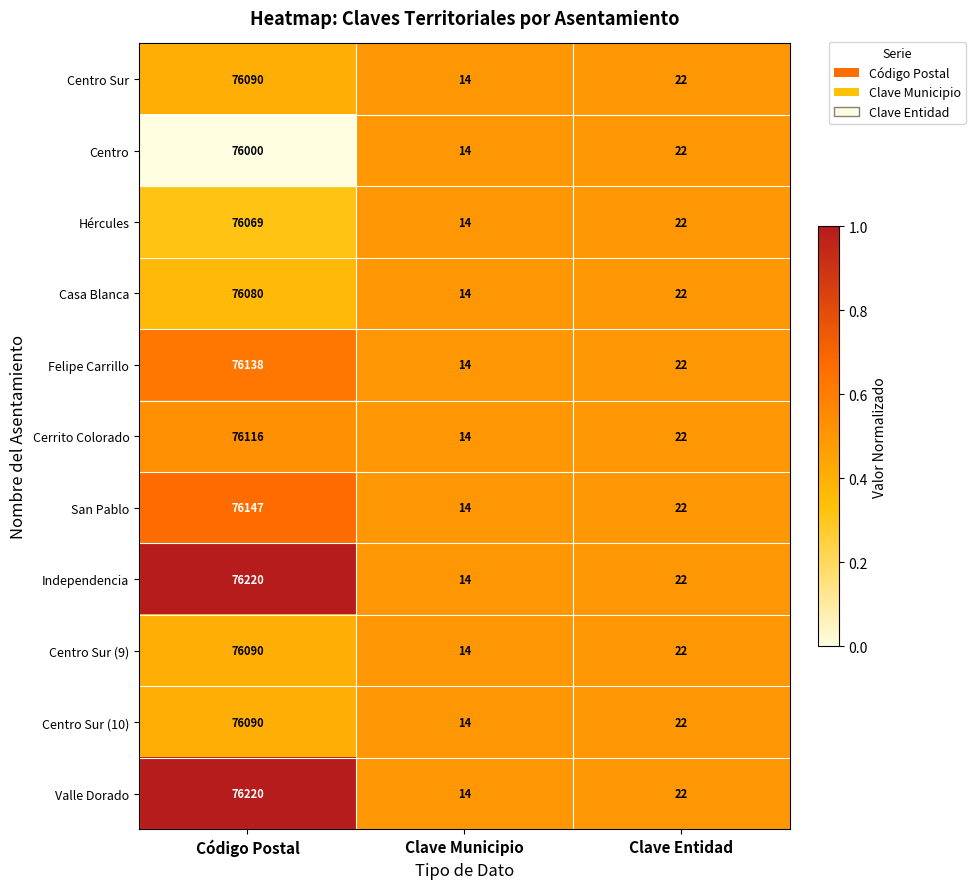

What is the difference between the Independencia values at Código Postal and Clave Entidad?

76198